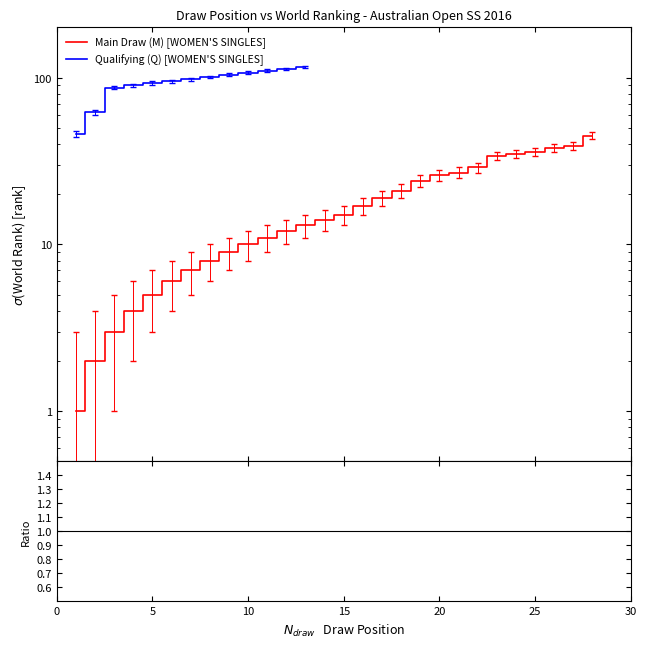

What is the average value?

18